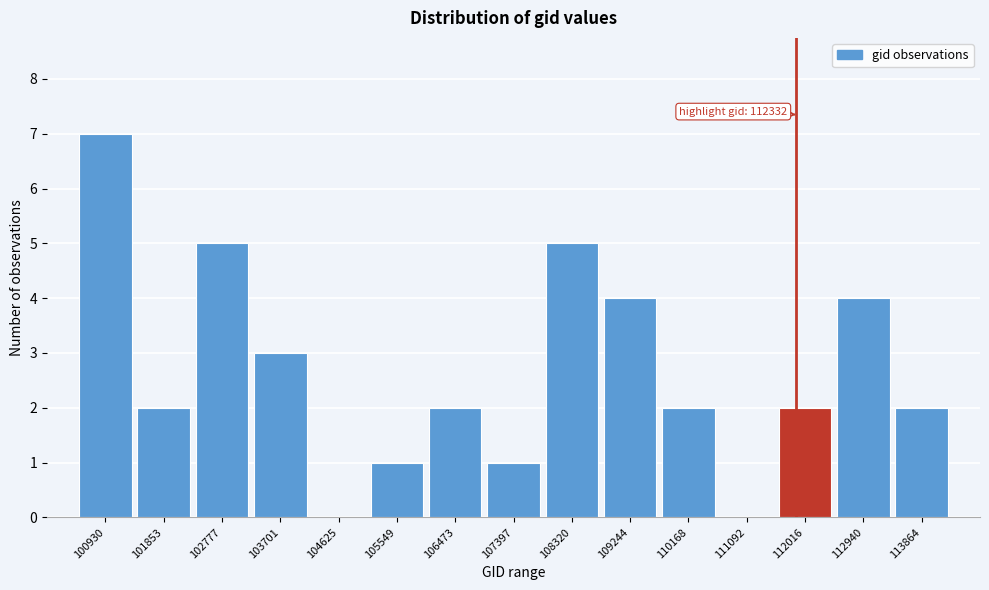

Reading right to left, what are all the values shown in this chart?

113864=2	112940=4	112016=2	111092=0	110168=2	109244=4	108320=5	107397=1	106473=2	105549=1	104625=0	103701=3	102777=5	101853=2	100930=7